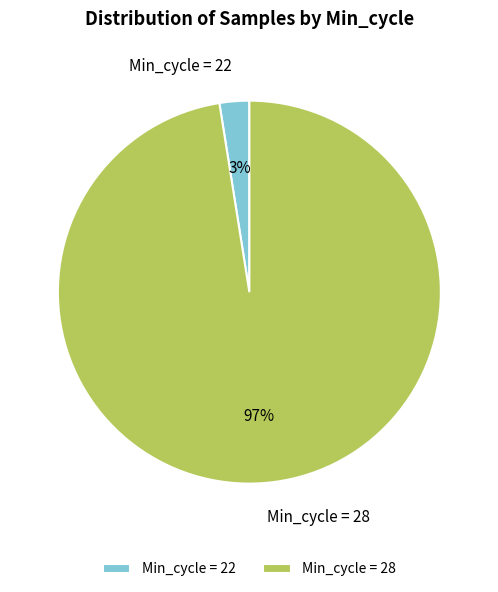

Which category has the smallest portion of the pie?

Min_cycle = 22